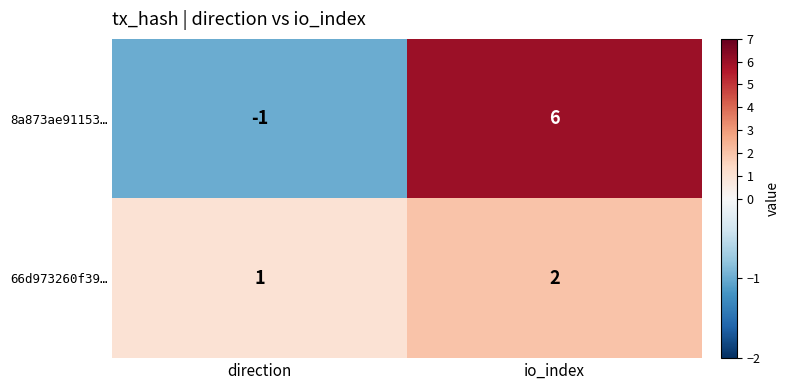

Reading right to left, list all the values displayed in this chart.

8a873ae91153…: io_index=6	direction=-1
66d973260f39…: io_index=2	direction=1